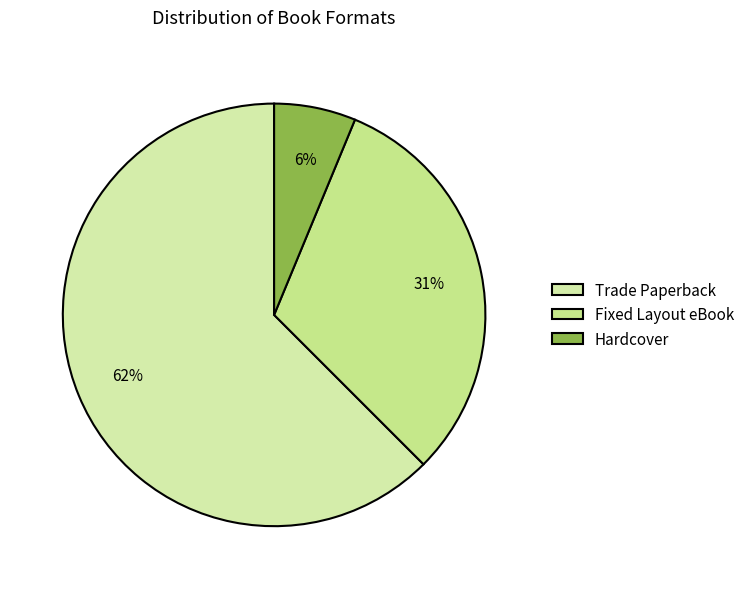

To the nearest percent, what is the difference between the largest and smallest slice percentages?

56%